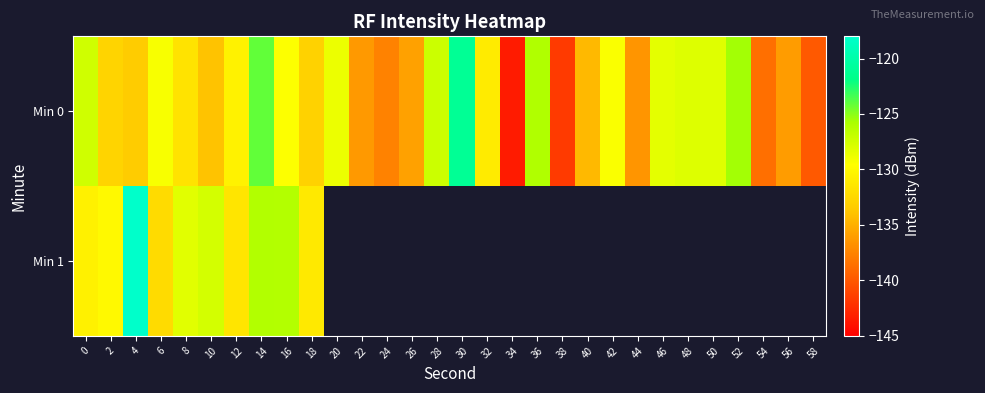

Which series changed the most between 38 and 52?

Min 0